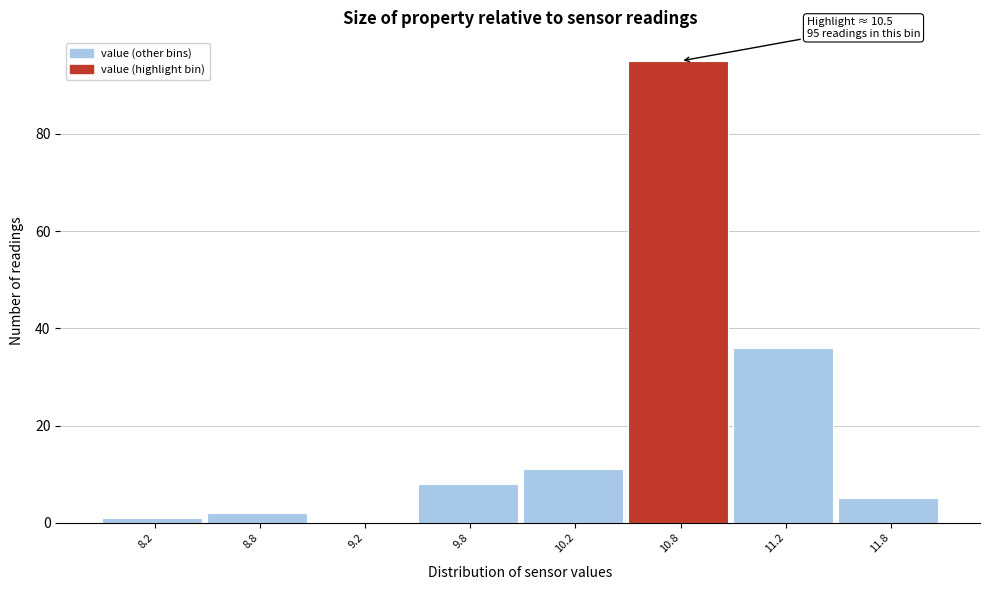

Reading left to right, transcribe all the data shown in this chart.

8.2=1	8.8=2	9.2=0	9.8=8	10.2=11	10.8=95	11.2=36	11.8=5